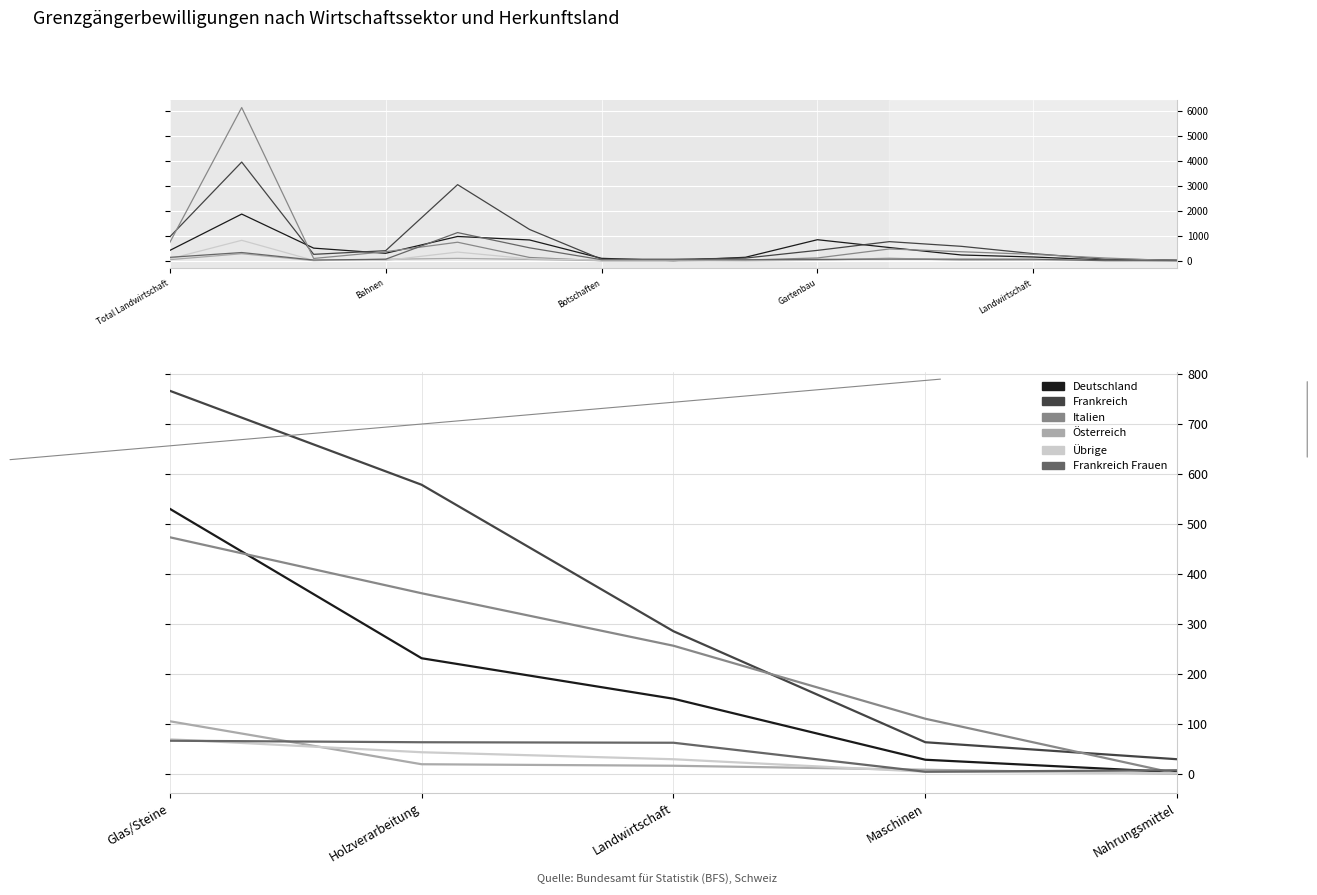

Which series changed the most between Glas/Steine and Holzverarbeitung?

Deutschland